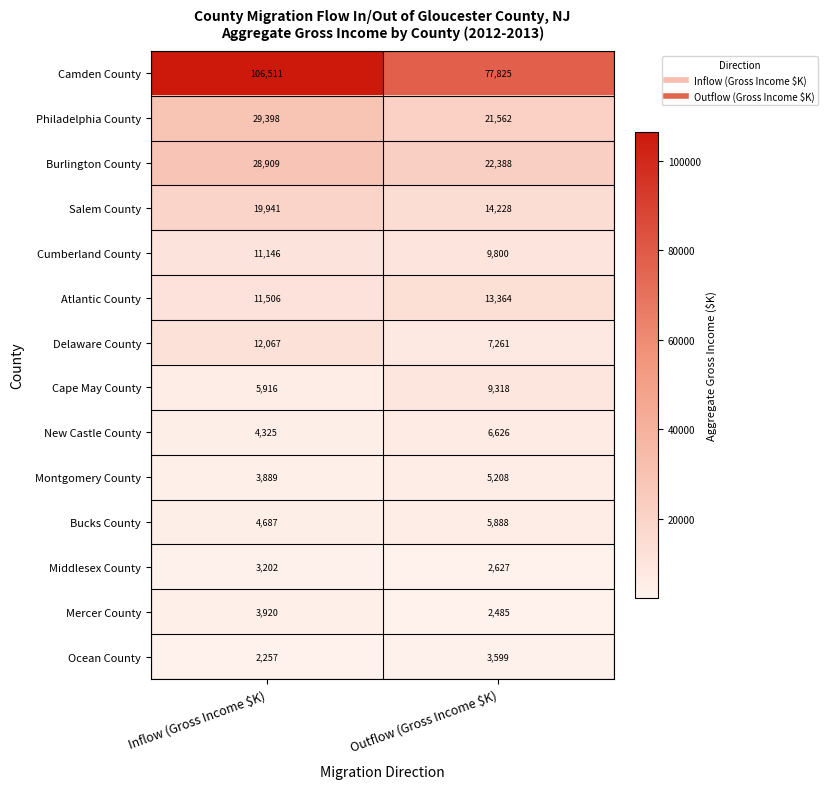

What is the total value across all series at Outflow (Gross Income $K)?

202179